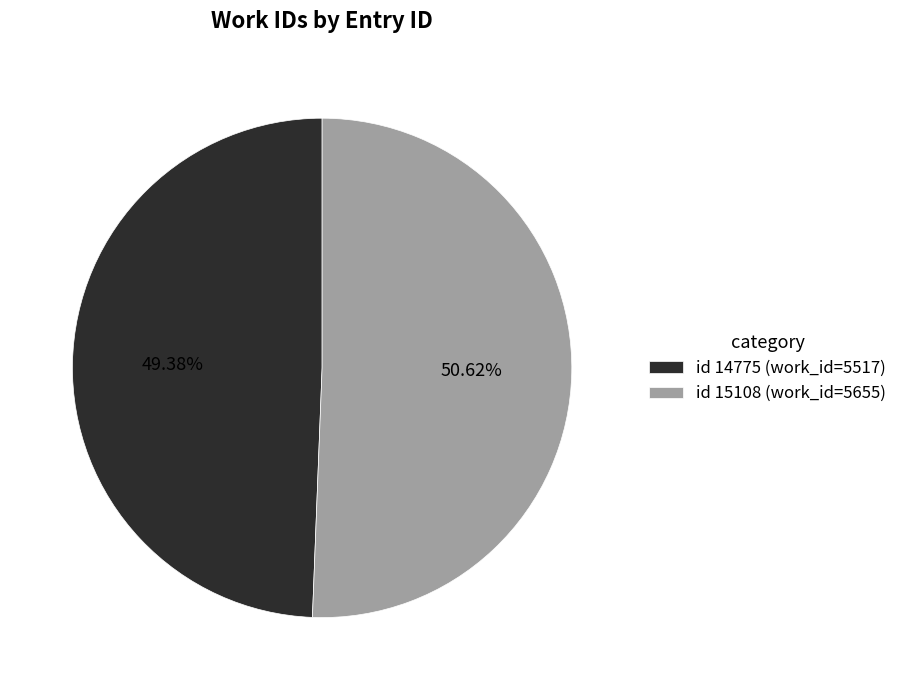

What is the ratio of the value at id 15108 (work_id=5655) to the value at id 14775 (work_id=5517)?

1.0